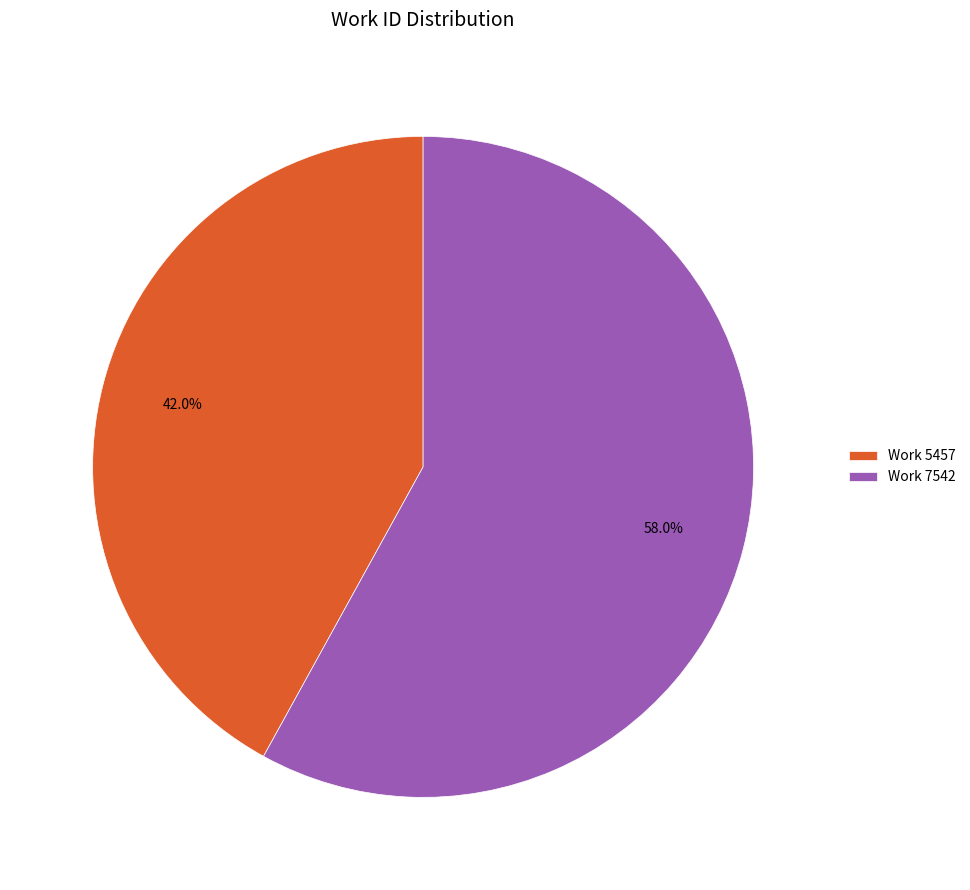

Does any single category account for the majority?

Yes